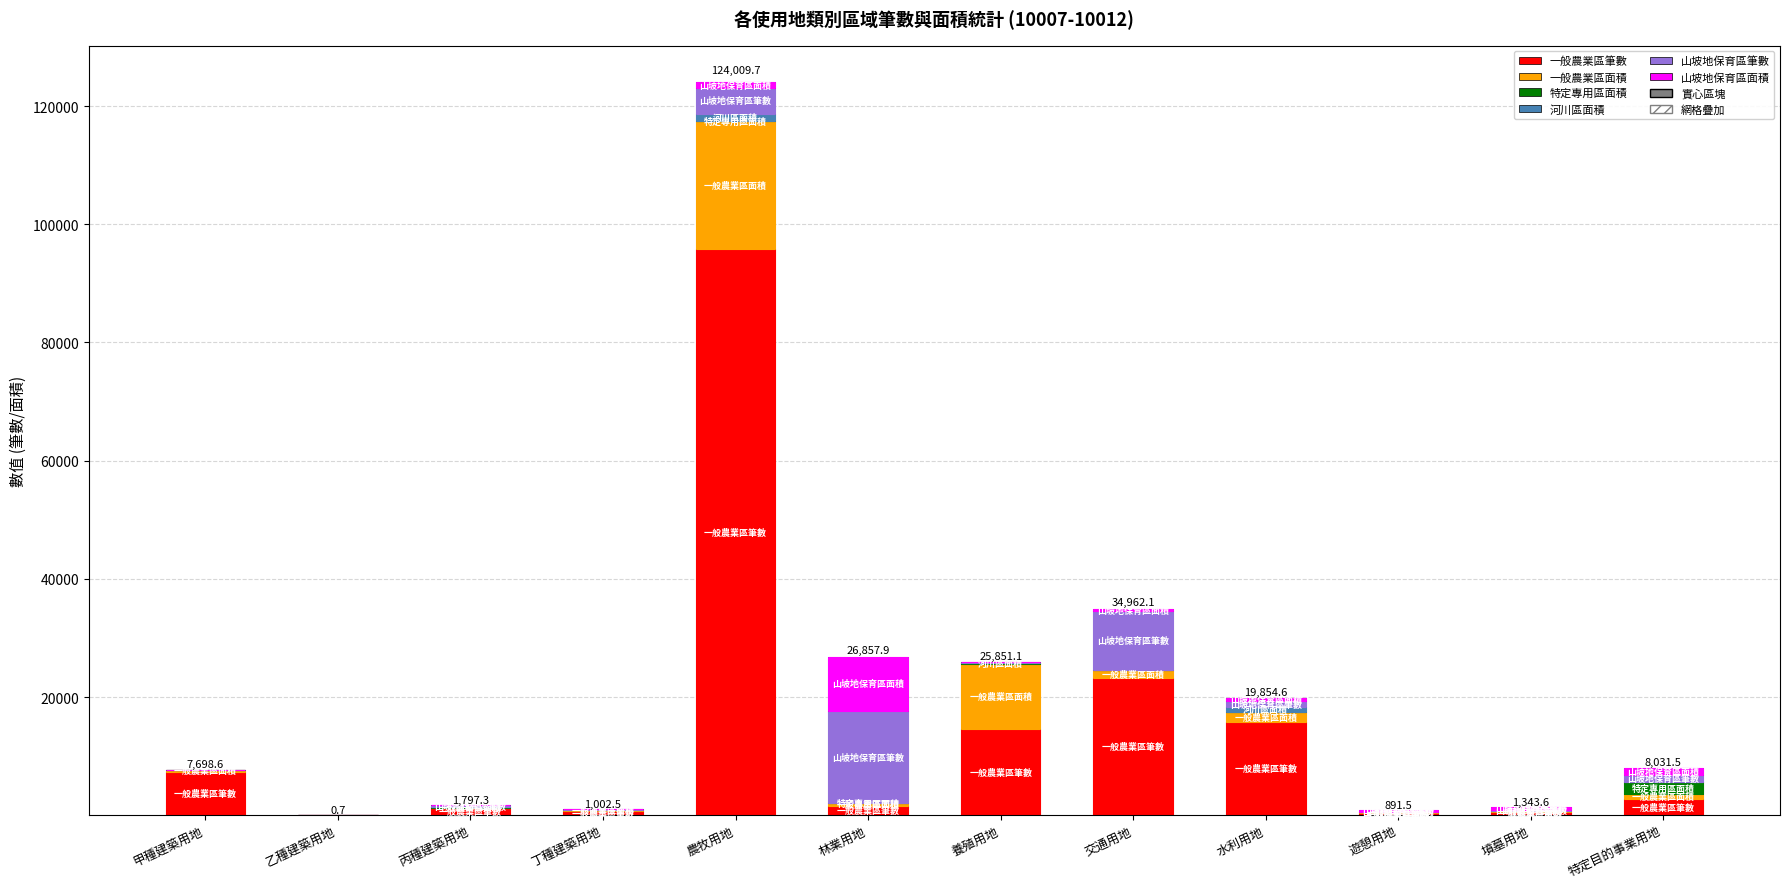

True or false: 一般農業區面積 has a value of 281.2 at 甲種建築用地.

True